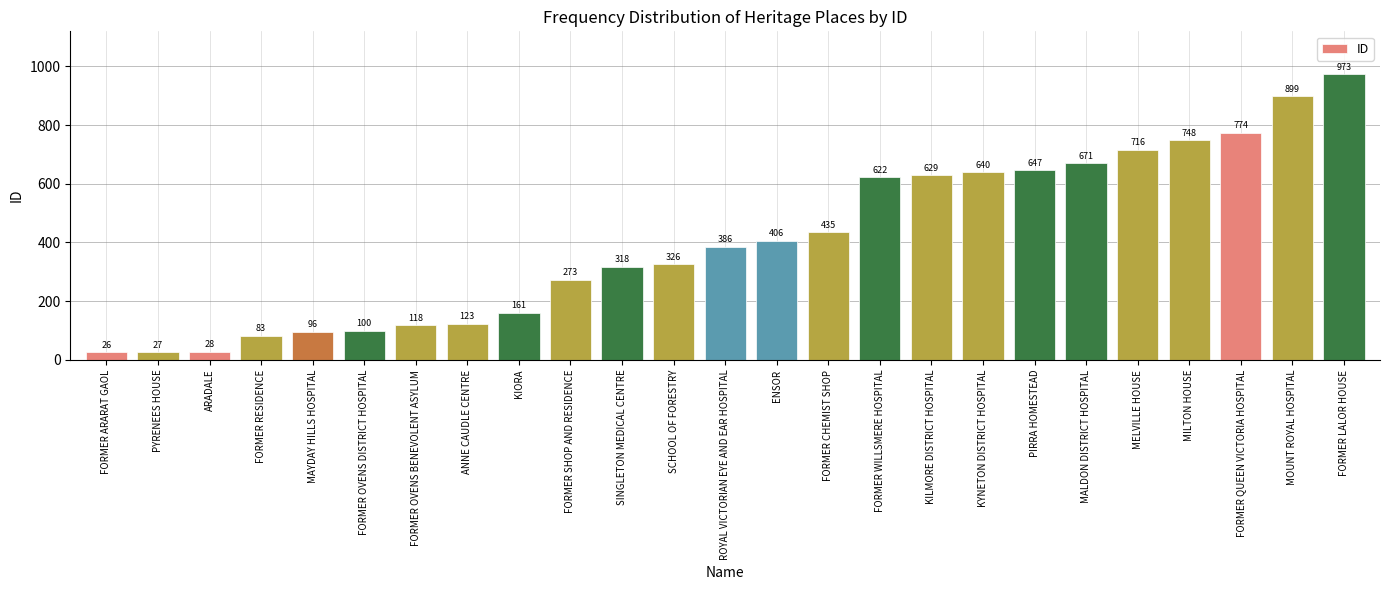

Reading left to right, extract all data points from this chart.

FORMER ARARAT GAOL=26	PYRENEES HOUSE=27	ARADALE=28	FORMER RESIDENCE=83	MAYDAY HILLS HOSPITAL=96	FORMER OVENS DISTRICT HOSPITAL=100	FORMER OVENS BENEVOLENT ASYLUM=118	ANNE CAUDLE CENTRE=123	KIORA=161	FORMER SHOP AND RESIDENCE=273	SINGLETON MEDICAL CENTRE=318	SCHOOL OF FORESTRY=326	ROYAL VICTORIAN EYE AND EAR HOSPITAL=386	ENSOR=406	FORMER CHEMIST SHOP=435	FORMER WILLSMERE HOSPITAL=622	KILMORE DISTRICT HOSPITAL=629	KYNETON DISTRICT HOSPITAL=640	PIRRA HOMESTEAD=647	MALDON DISTRICT HOSPITAL=671	MELVILLE HOUSE=716	MILTON HOUSE=748	FORMER QUEEN VICTORIA HOSPITAL=774	MOUNT ROYAL HOSPITAL=899	FORMER LALOR HOUSE=973